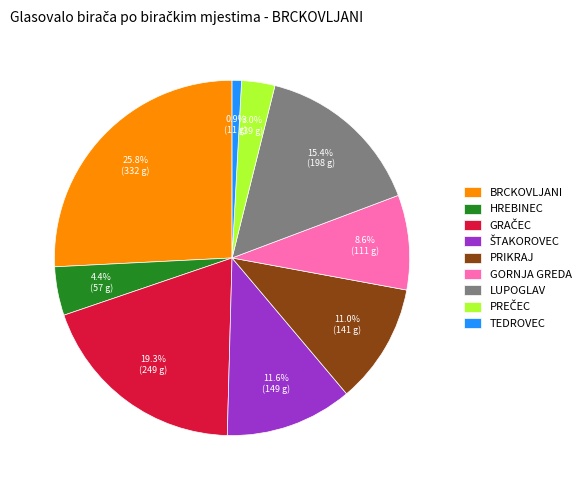

Is it true that HREBINEC is 12% of the pie?

False